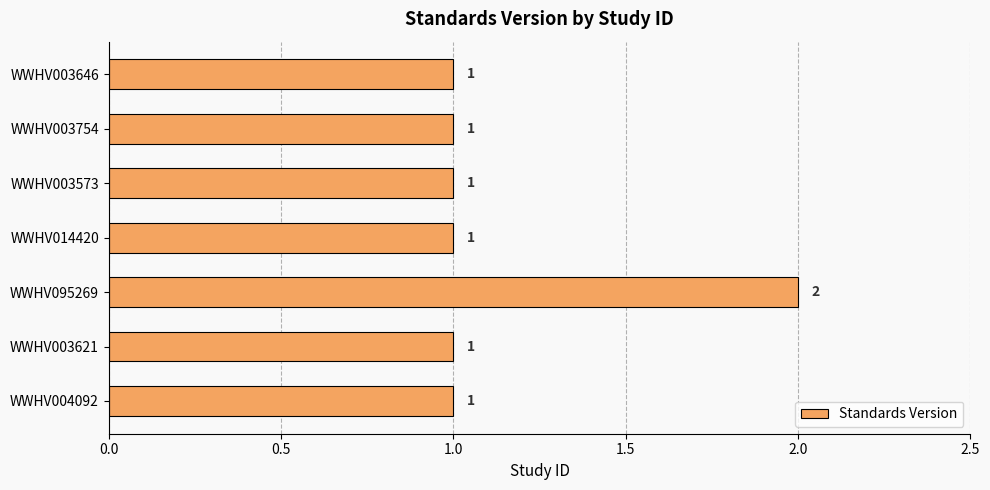

How many bars are there in total?

7